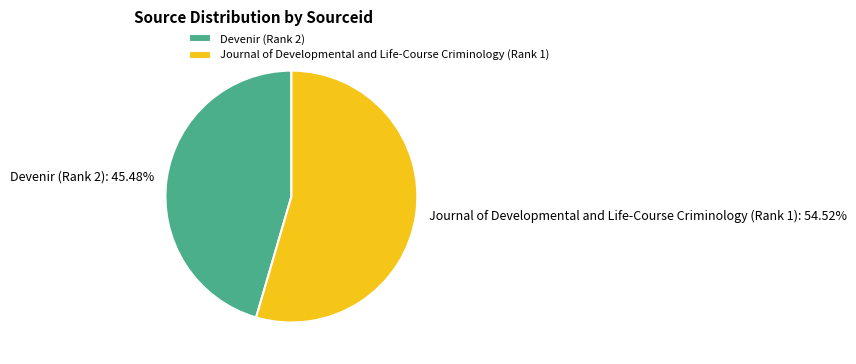

To the nearest percent, what is the difference between the Devenir (Rank 2) and Journal of Developmental and Life-Course Criminology (Rank 1) slice percentages?

9%